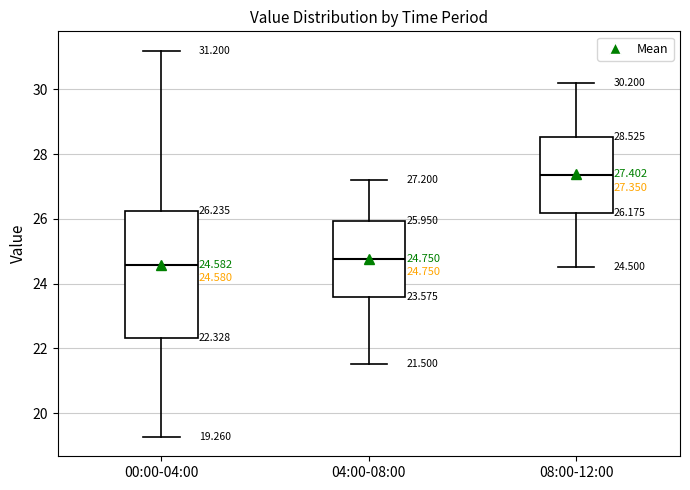

Which box has the highest median line?

08:00-12:00